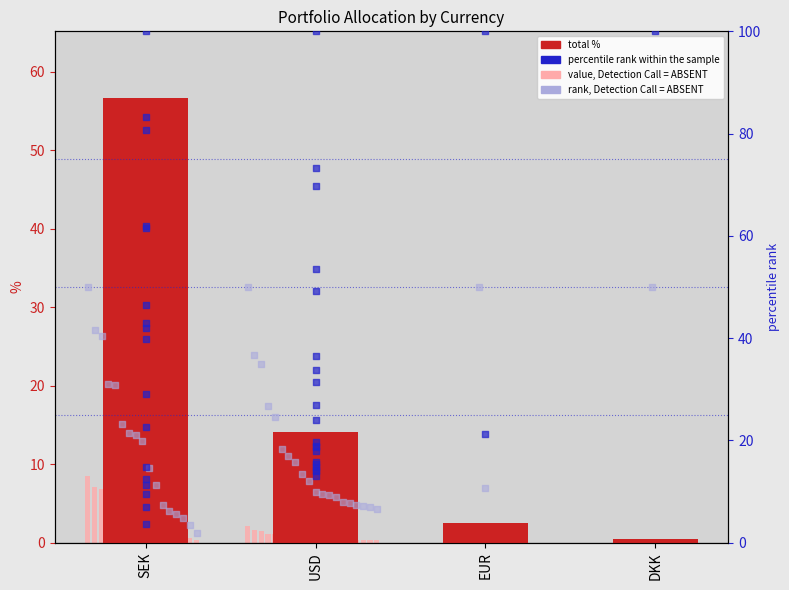

What is the change in value from SEK to EUR?

-54.2